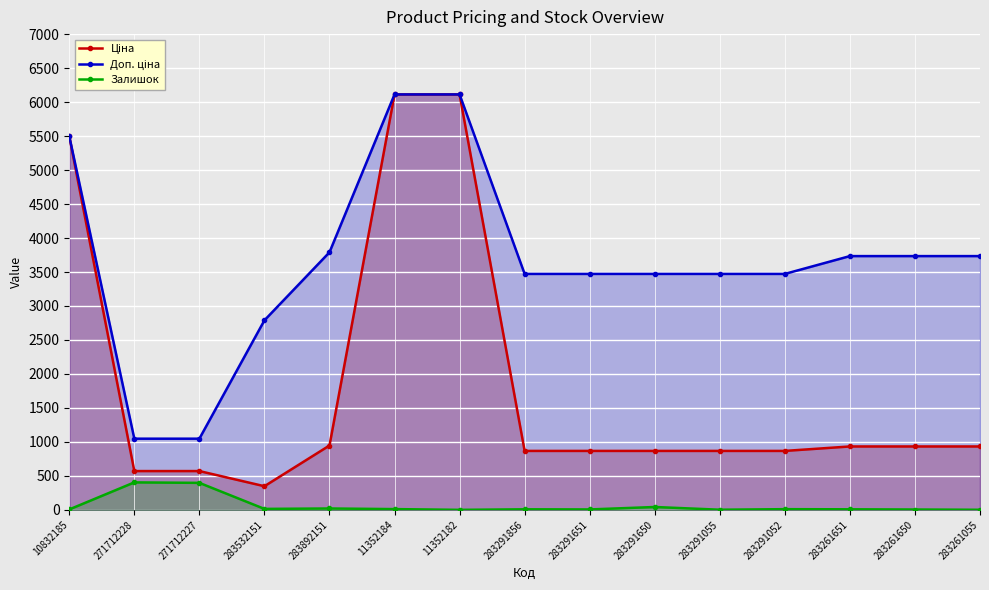

Read the Доп. ціна value at 283261650.

3734.2